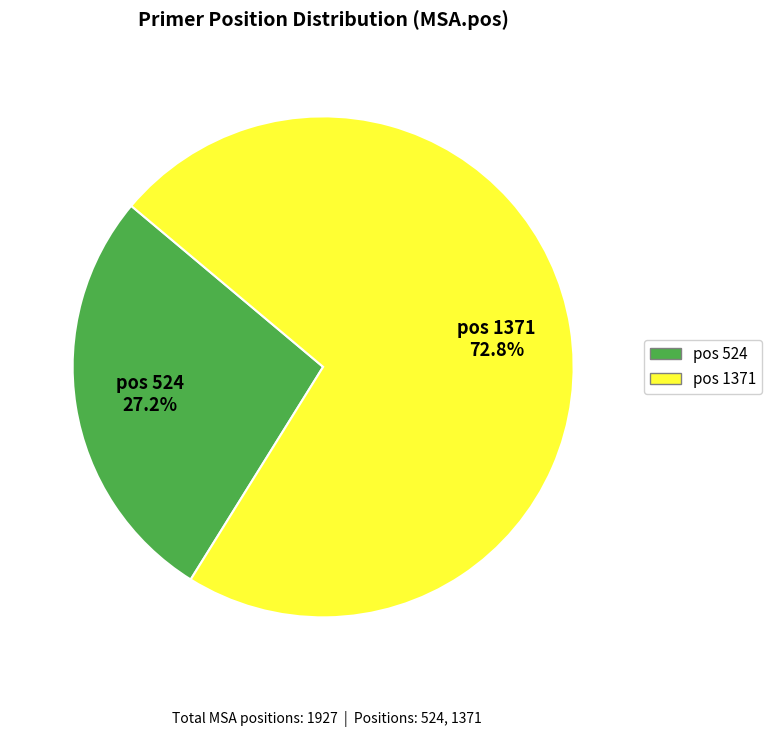

To the nearest percent, what is the average slice percentage?

50%